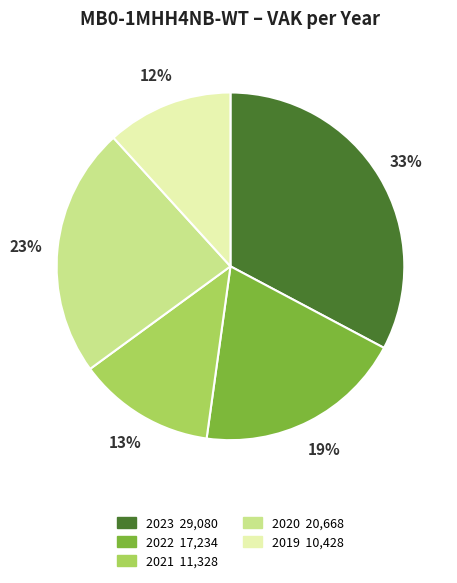

Is there any slice that represents more than half of the pie?

No